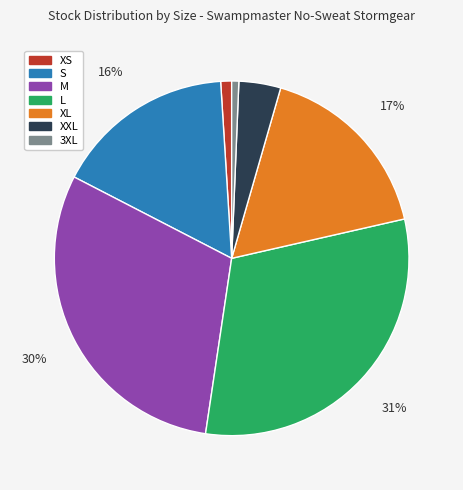

How many segments does this pie chart have?

7